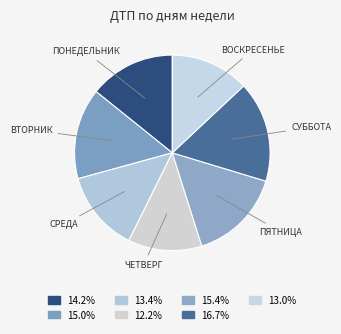

To the nearest percent, what is the average slice percentage?

14%